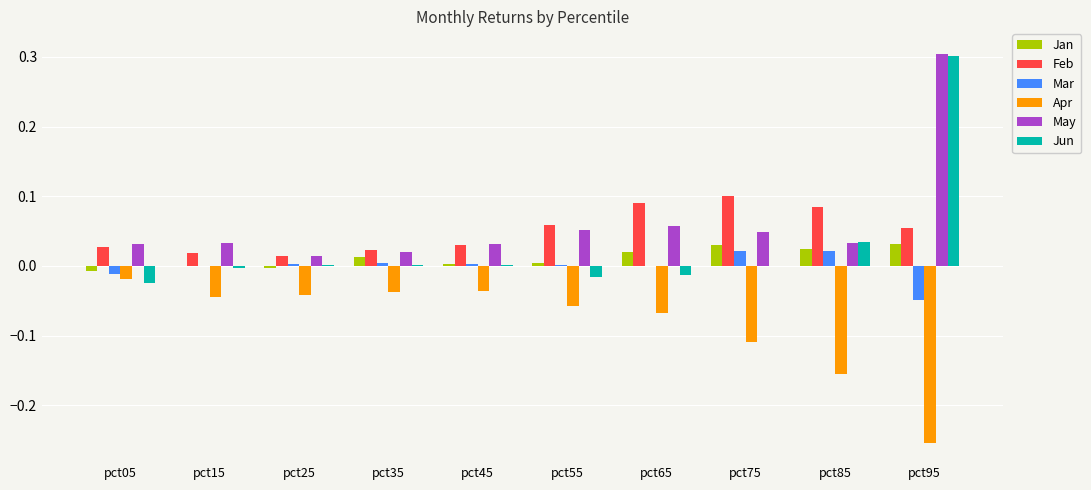

Which series has the largest range (max minus min)?

Jun